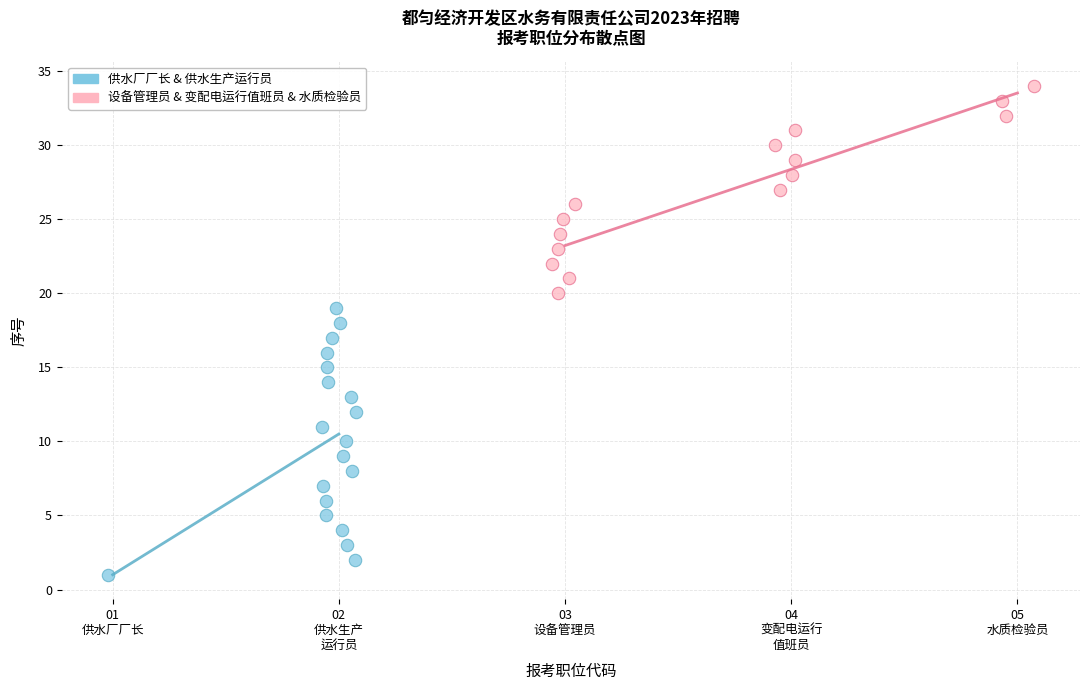

Which series has the largest Y range (max minus min)?

供水厂厂长 & 供水生产运行员